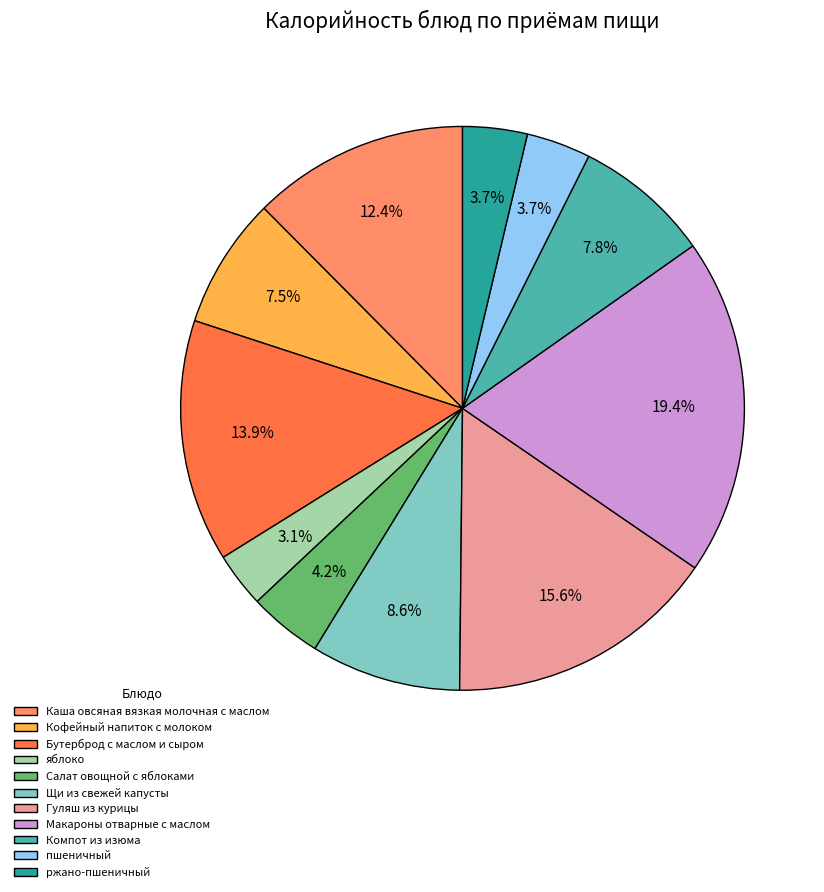

Do Каша овсяная вязкая молочная с маслом and Бутерброд с маслом и сыром together represent more than half of the pie?

No